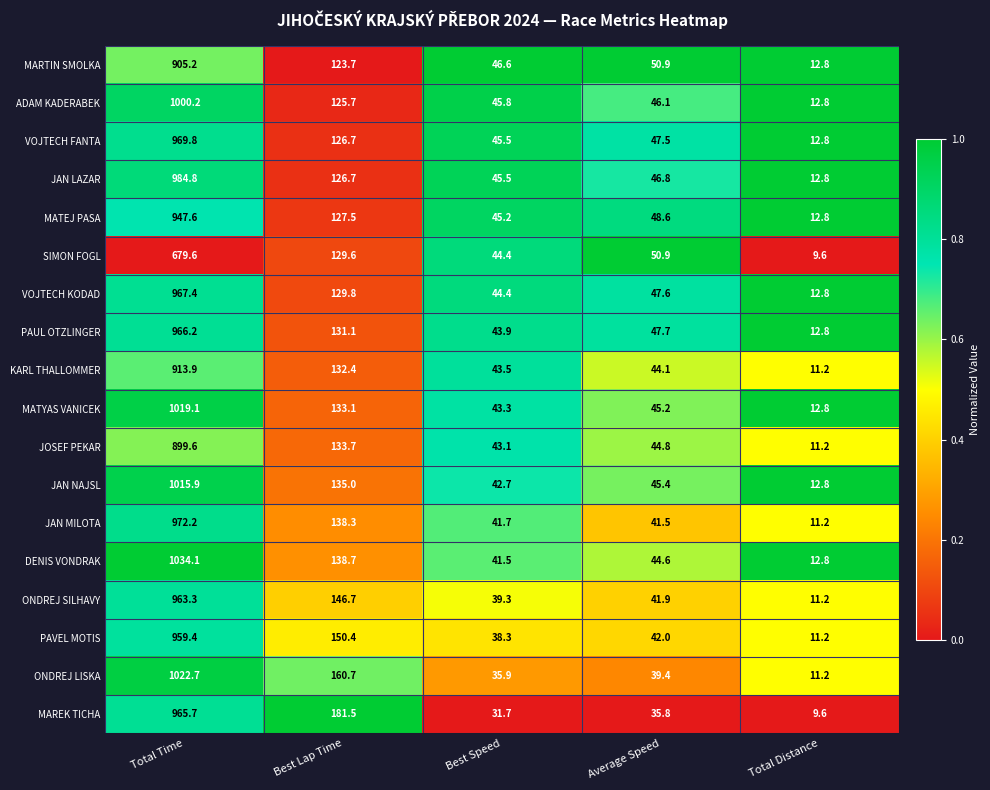

What is the difference between the MATEJ PASA values at Best Speed and Average Speed?

3.4